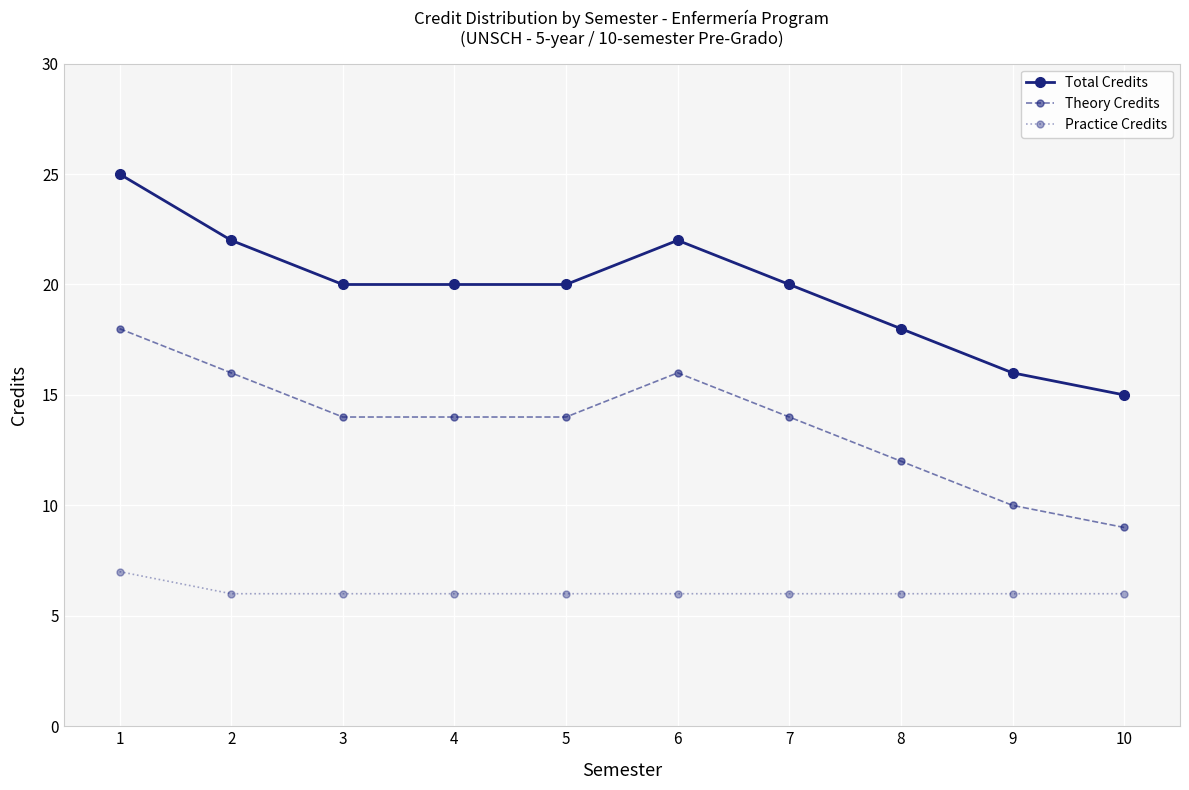

What is the greatest value displayed?

25